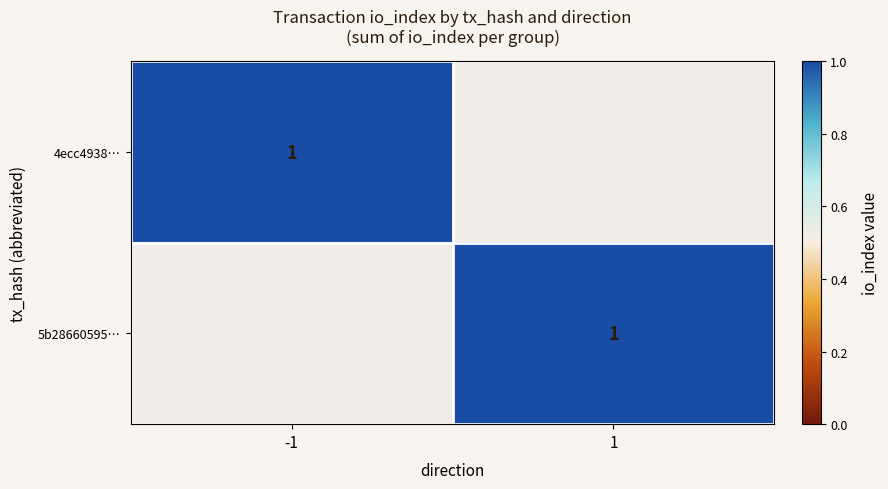

Is it true that 5b28660595edda40a8affd906bea919a91019c4 equals 1 at 0?

False